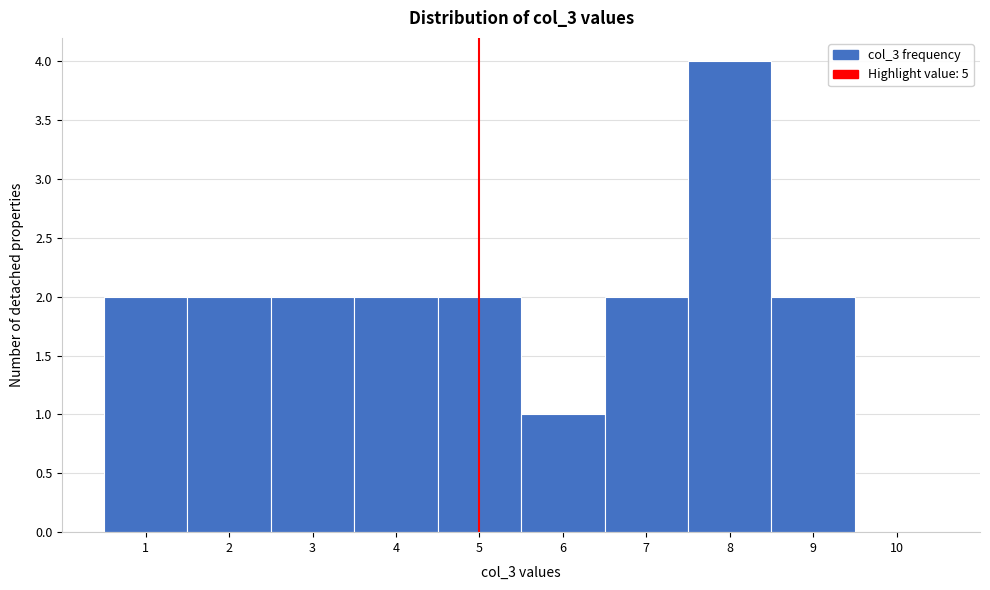

Reading left to right, list every bar in this chart as the range it spans on the x-axis followed by its height. The values are not printed on the chart, so give them approximately, as read against the axis.

0.5 to 1.5: 2
1.5 to 2.5: 2
2.5 to 3.5: 2
3.5 to 4.5: 2
4.5 to 5.5: 2
5.5 to 6.5: 1
6.5 to 7.5: 2
7.5 to 8.5: 4
8.5 to 9.5: 2
9.5 to 10.5: 0